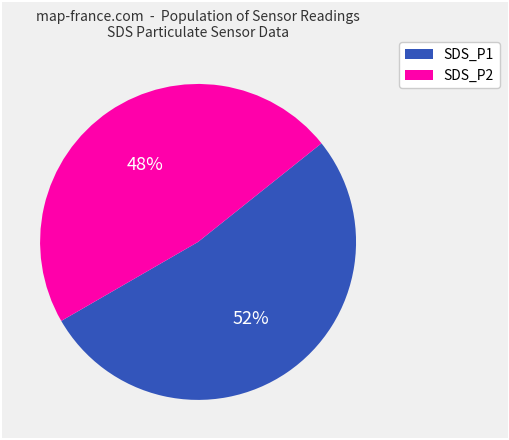

Which has a higher value, SDS_P2 or SDS_P1?

SDS_P1